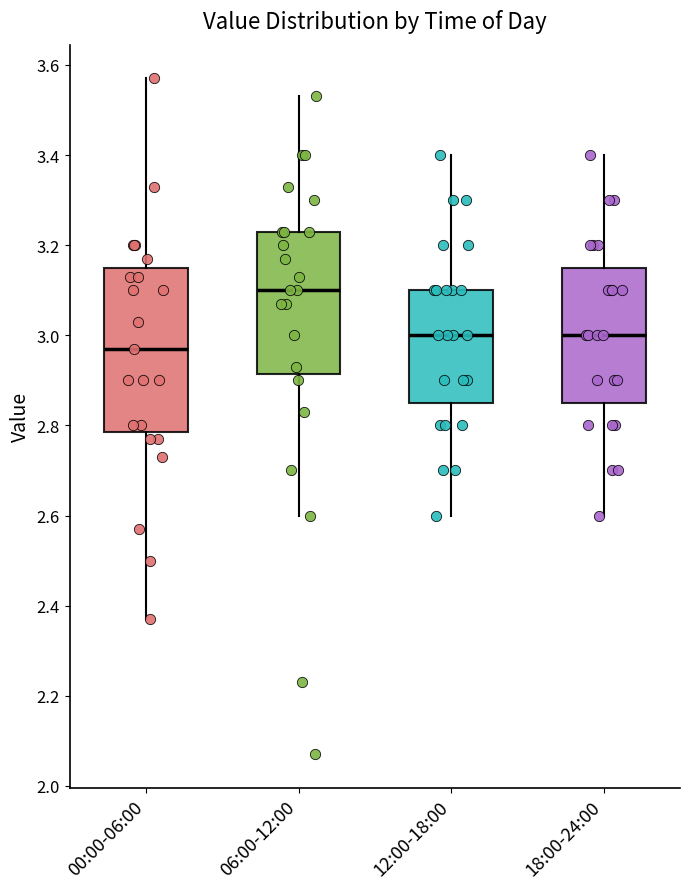

Reading left to right, transcribe this box plot: for each box, give where its median line is, the range the box spans, and where its two whiskers end, as read against the y-axis. The values are not printed on the chart, so give them approximately, as read against the axis.

00:00-06:00: median 2.98, box 2.78 to 3.16, whiskers 2.38 to 3.58
06:00-12:00: median 3.10, box 2.92 to 3.24, whiskers 2.60 to 3.54
12:00-18:00: median 3.00, box 2.86 to 3.10, whiskers 2.60 to 3.40
18:00-24:00: median 3.00, box 2.86 to 3.16, whiskers 2.60 to 3.40